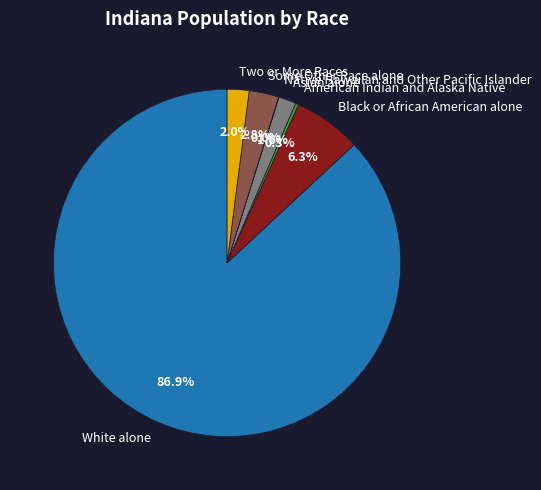

Which category has the biggest portion of the pie?

White alone